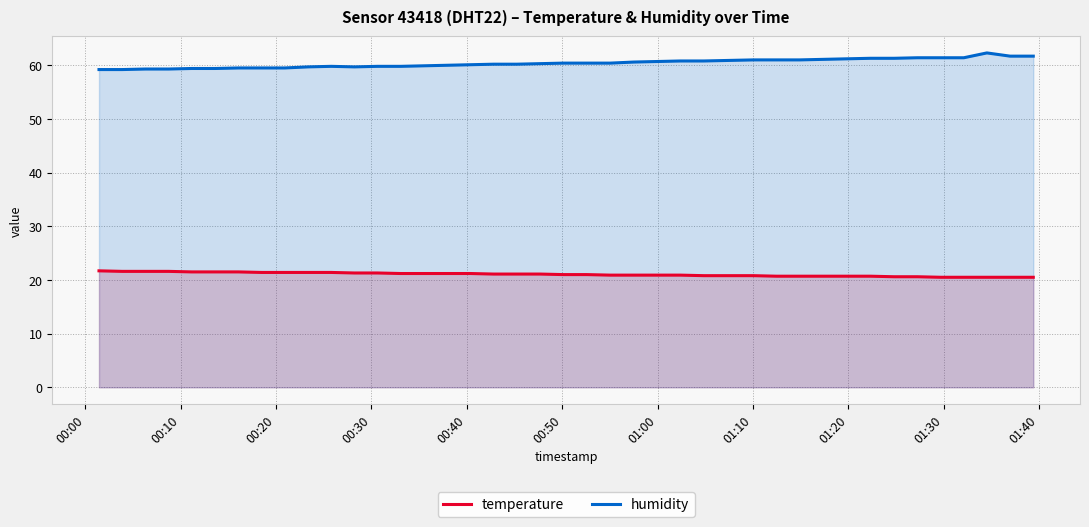

What are all the series names shown in the legend?

temperature, humidity